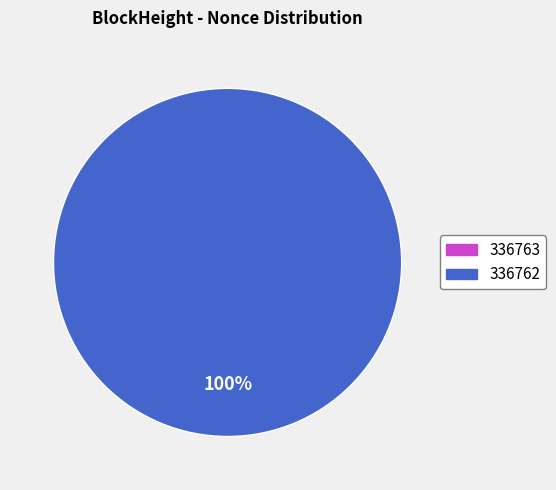

Is there any slice that represents more than half of the pie?

Yes